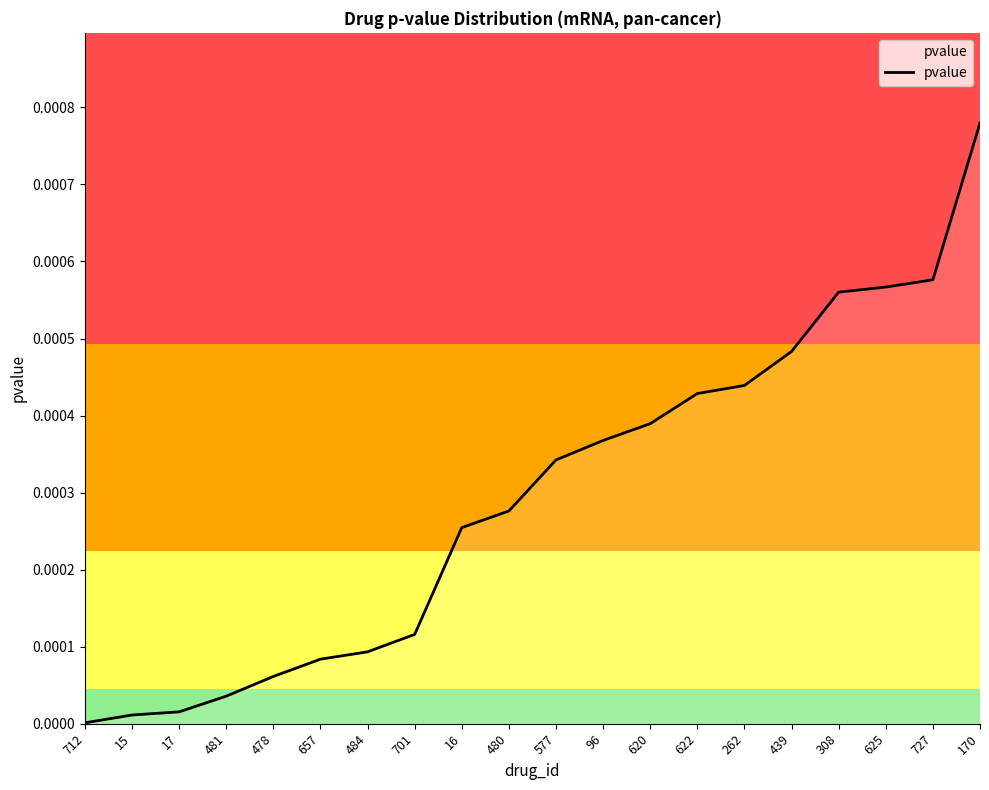

What position from the left is 622?

14